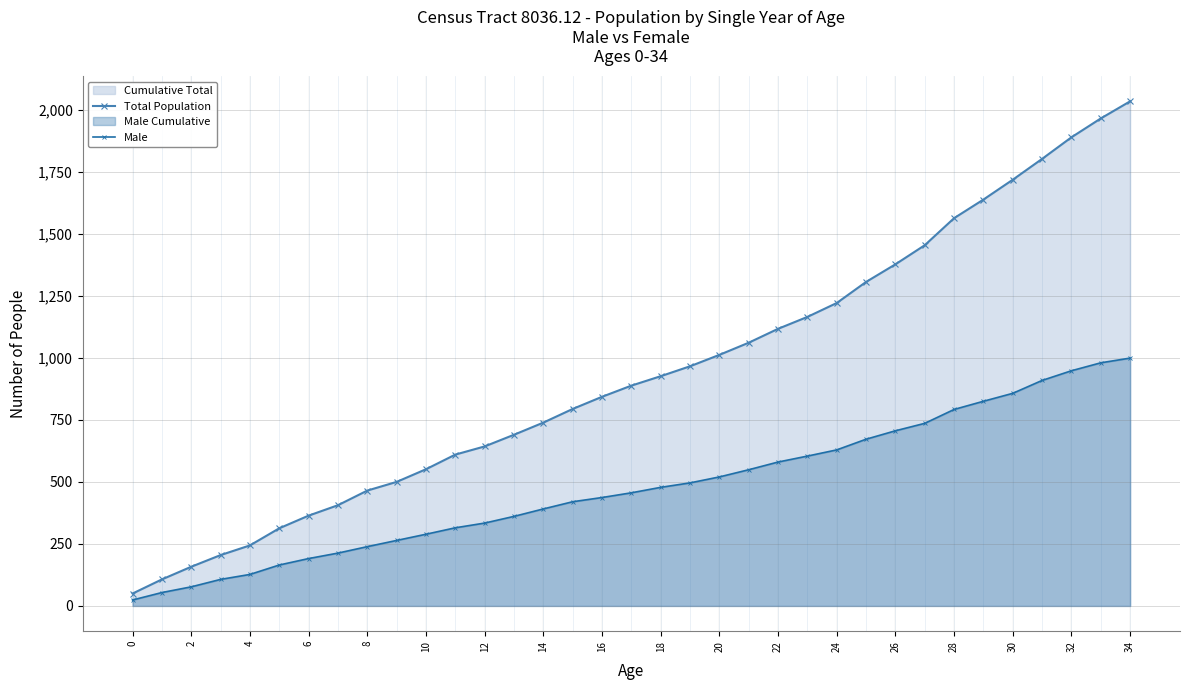

What value does the Male series have at 20?

520